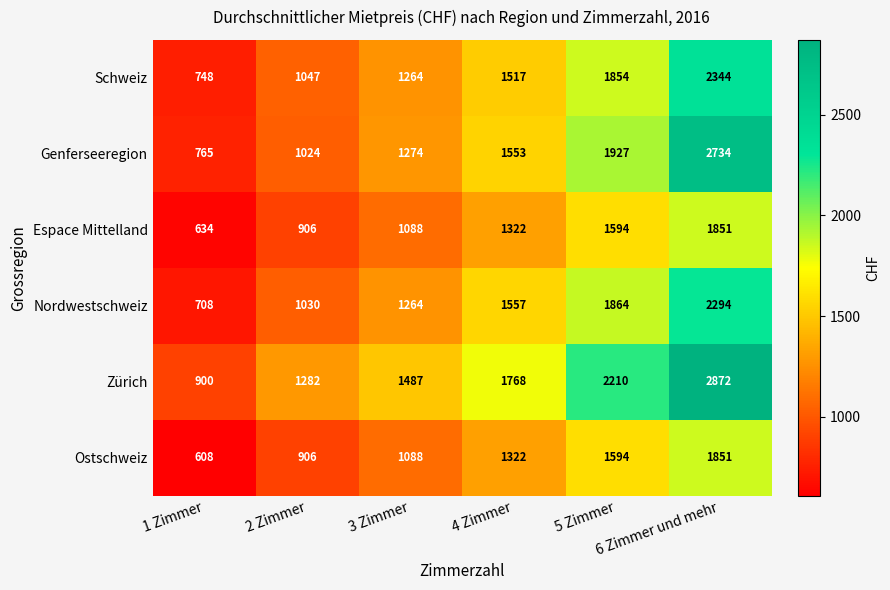

Count the Nordwestschweiz values in the range 1030 to 1864.

4